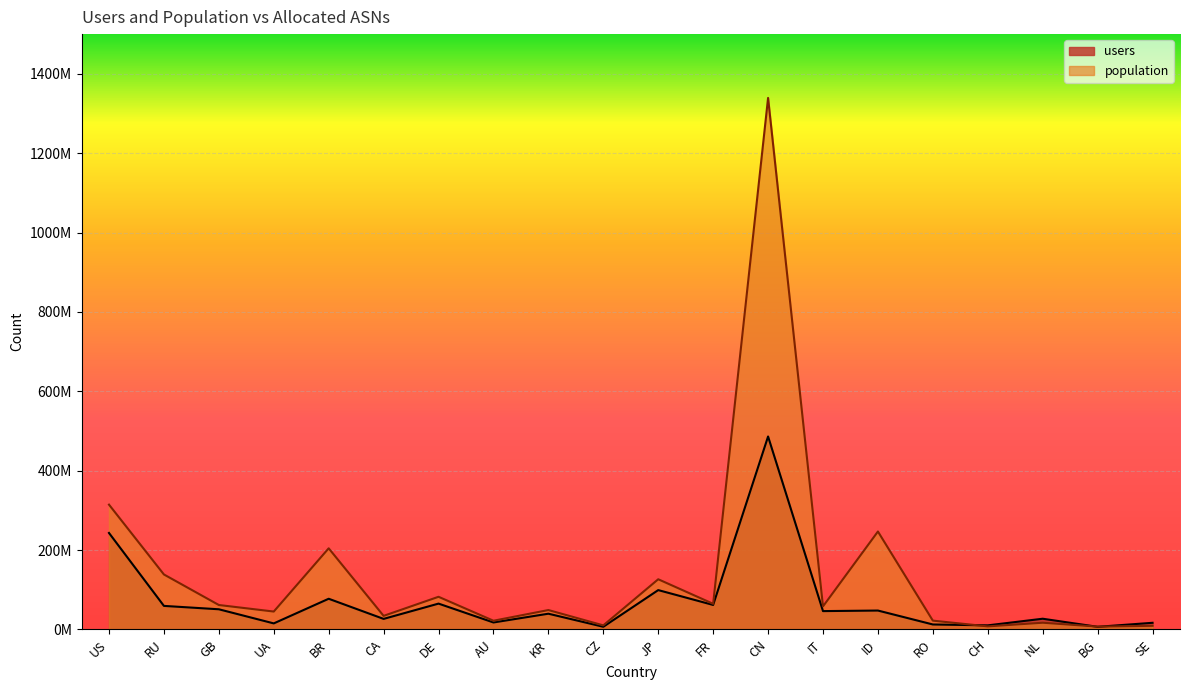

What is the difference between the maximum and minimum values in the population series?

1332158328